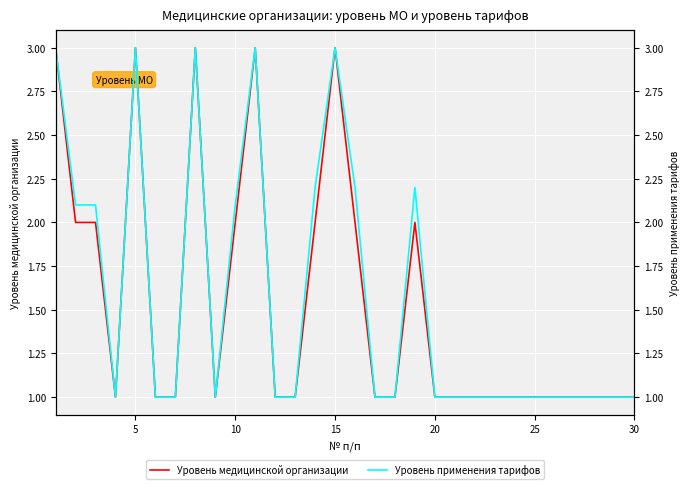

Is it true that Уровень медицинской организации equals 3 at 5?

True